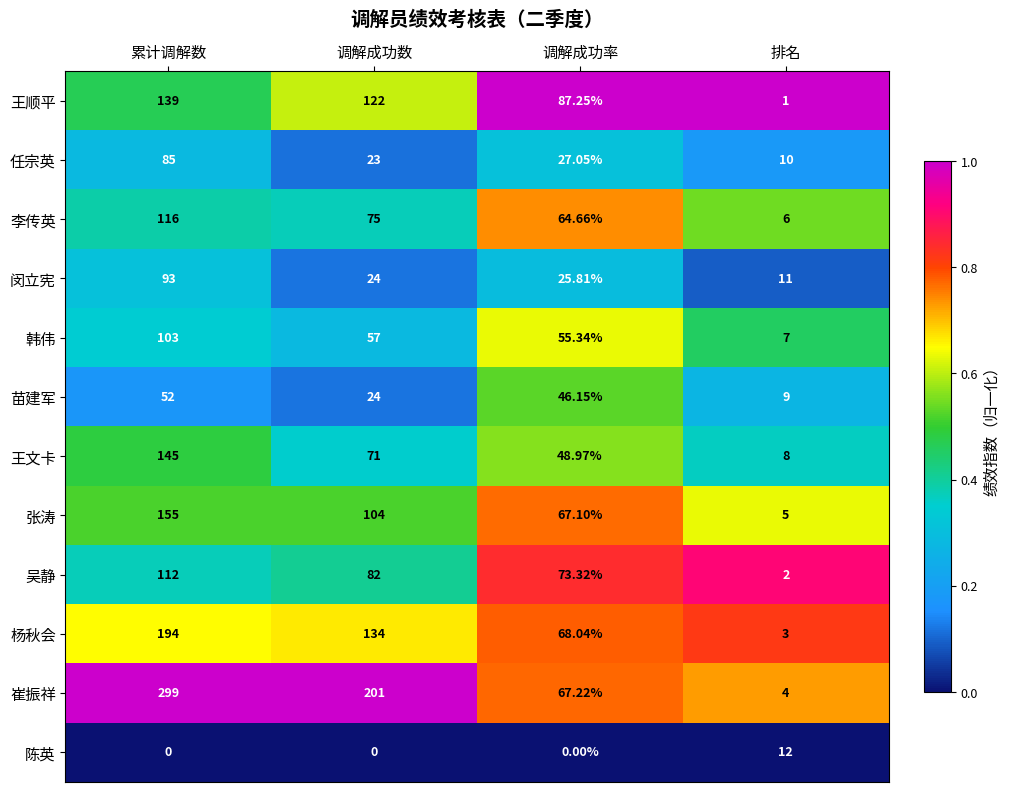

Which series changed the most between 调解成功率 and 排名?

王顺平